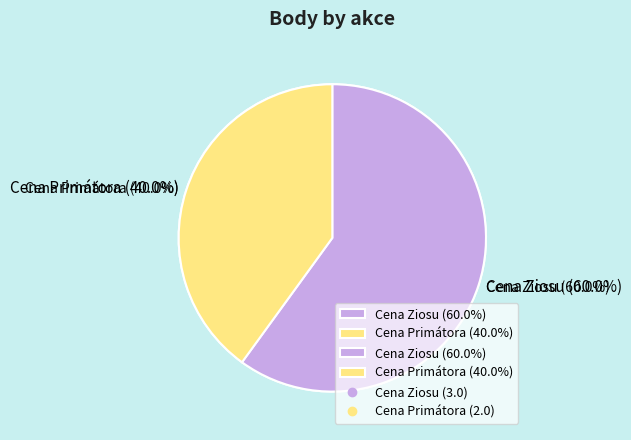

True or false: 161409 accounts for 25% of the total.

False